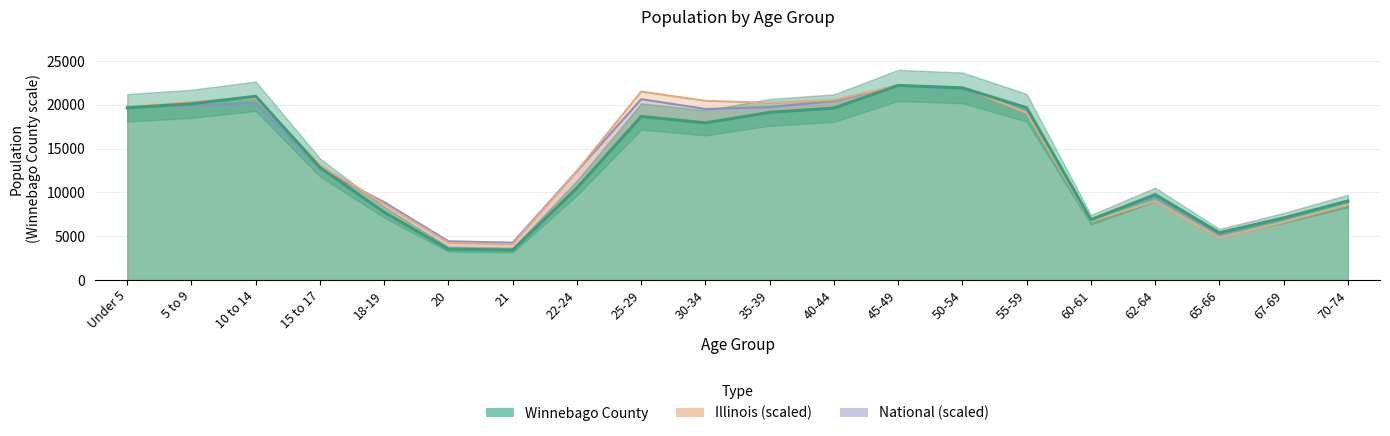

How many intersections are there between National and Illinois?

4